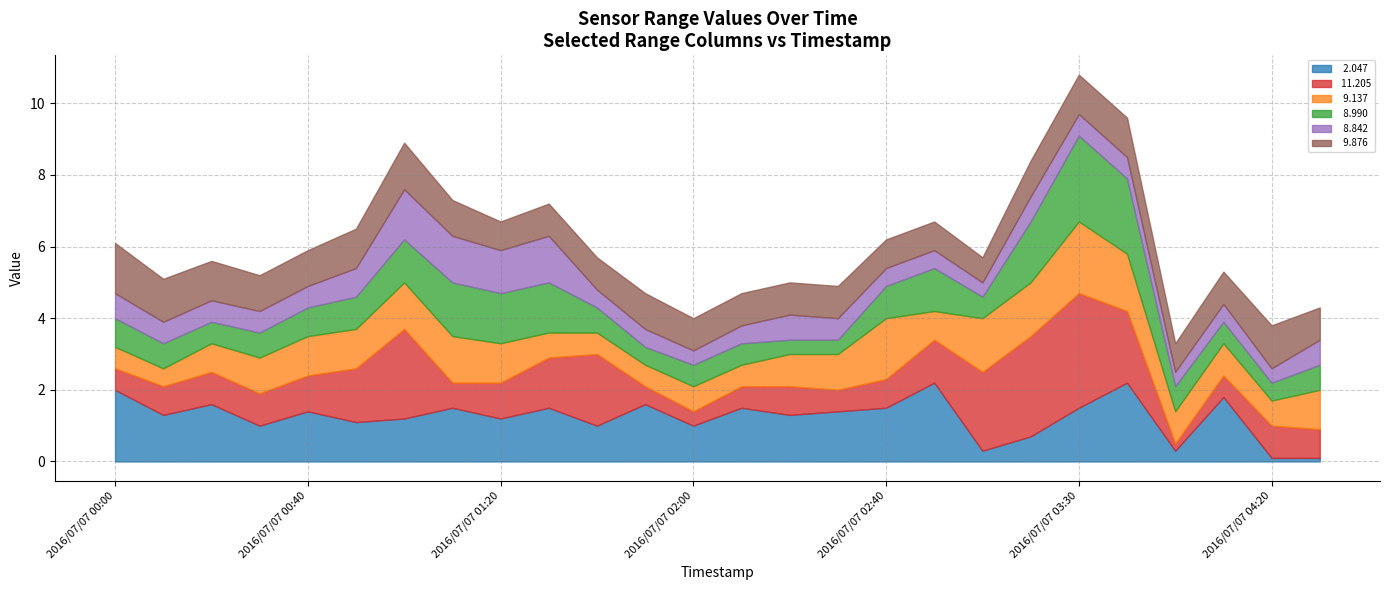

Reading left to right, what are all the values shown in this chart?

  2.047: 2.0	1.3	1.6	1.0	1.4	1.1	1.2	1.5	1.2	1.5	1.0	1.6	1.0	1.5	1.3	1.4	1.5	2.2	0.3	0.7	1.5	2.2	0.3	1.8	0.1	0.1
 11.205: 0.6	0.8	0.9	0.9	1.0	1.5	2.5	0.7	1.0	1.4	2.0	0.5	0.4	0.6	0.8	0.6	0.8	1.2	2.2	2.8	3.2	2.0	0.2	0.6	0.9	0.8
  9.137: 0.6	0.5	0.8	1.0	1.1	1.1	1.3	1.3	1.1	0.7	0.6	0.6	0.7	0.6	0.9	1.0	1.7	0.8	1.5	1.5	2.0	1.6	0.9	0.9	0.7	1.1
  8.990: 0.8	0.7	0.6	0.7	0.8	0.9	1.2	1.5	1.4	1.4	0.7	0.5	0.6	0.6	0.4	0.4	0.9	1.2	0.6	1.7	2.4	2.1	0.7	0.6	0.5	0.7
  8.842: 0.7	0.6	0.6	0.6	0.6	0.8	1.4	1.3	1.2	1.3	0.5	0.5	0.4	0.5	0.7	0.6	0.5	0.5	0.4	0.7	0.6	0.6	0.4	0.5	0.4	0.7
  9.876: 1.4	1.2	1.1	1.0	1.0	1.1	1.3	1.0	0.8	0.9	0.9	1.0	0.9	0.9	0.9	0.9	0.8	0.8	0.7	1.0	1.1	1.1	0.8	0.9	1.2	0.9